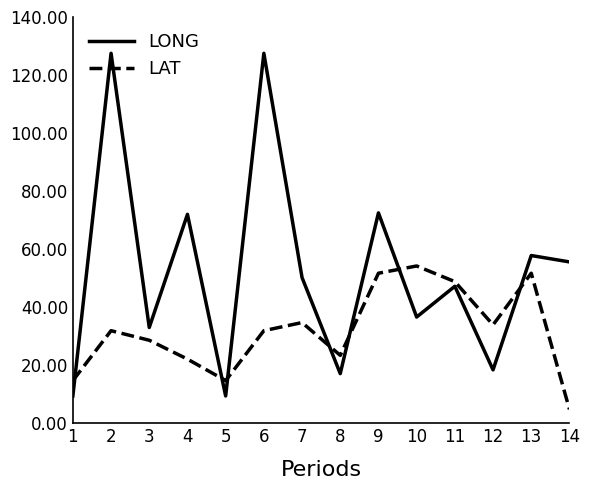

How many lines are shown in the chart?

2